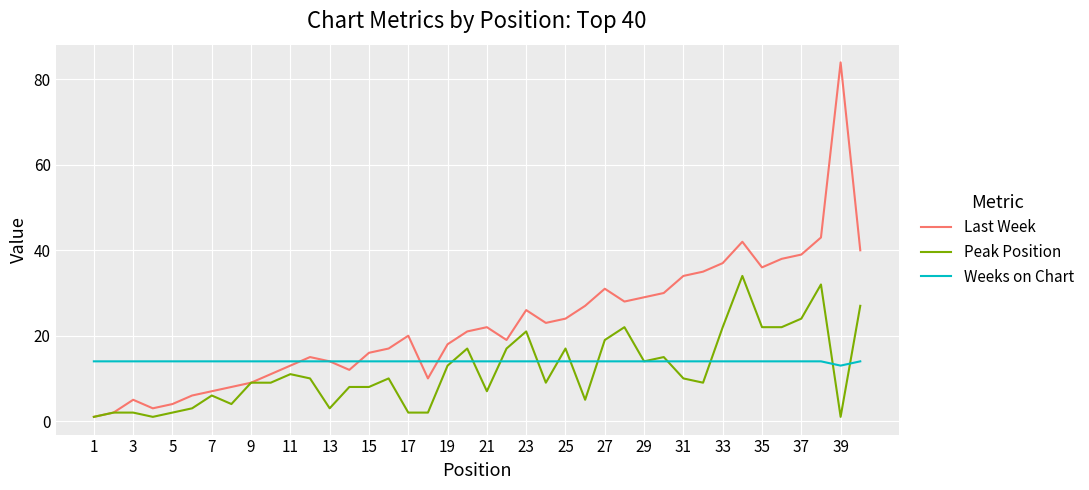

What is the greatest value displayed?

84